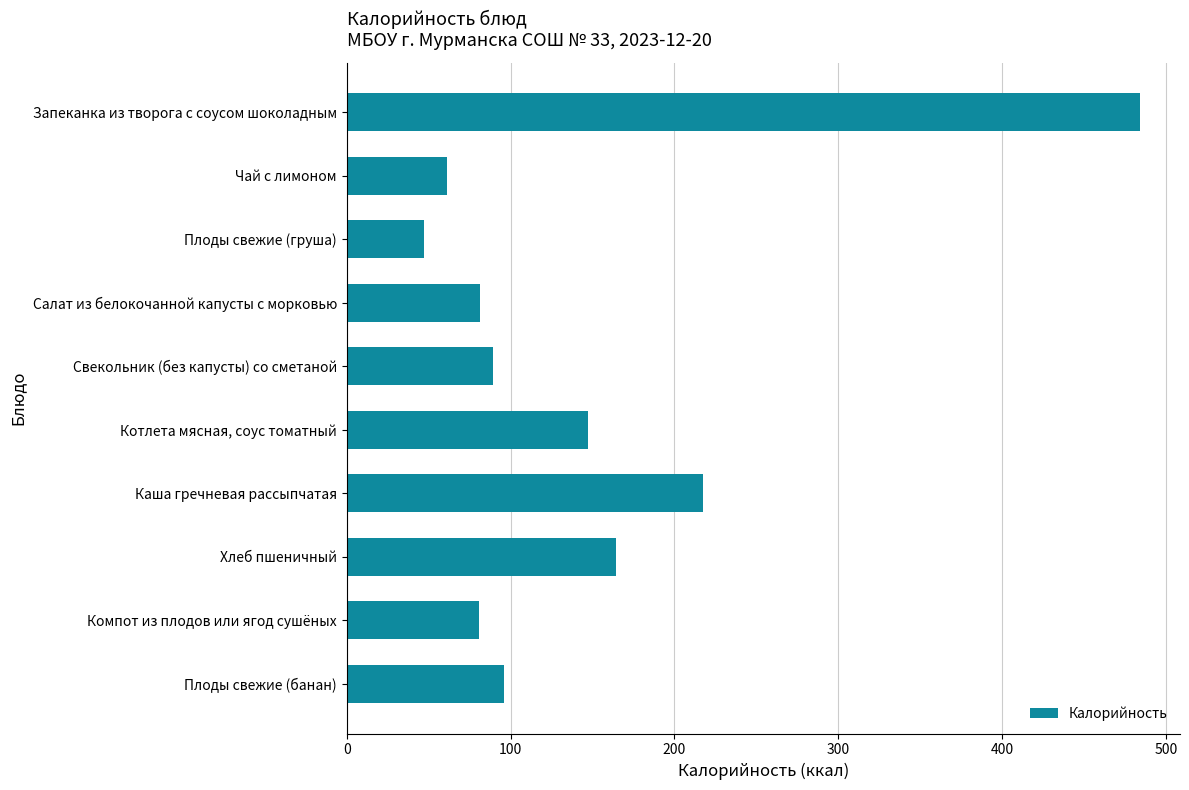

List the labels in order of value, largest first.

Запеканка из творога с соусом шоколадным, Каша гречневая рассыпчатая, Хлеб пшеничный, Котлета мясная, соус томатный, Плоды свежие (банан), Свекольник (без капусты) со сметаной, Салат из белокочанной капусты с морковью, Компот из плодов или ягод сушёных, Чай с лимоном, Плоды свежие (груша)